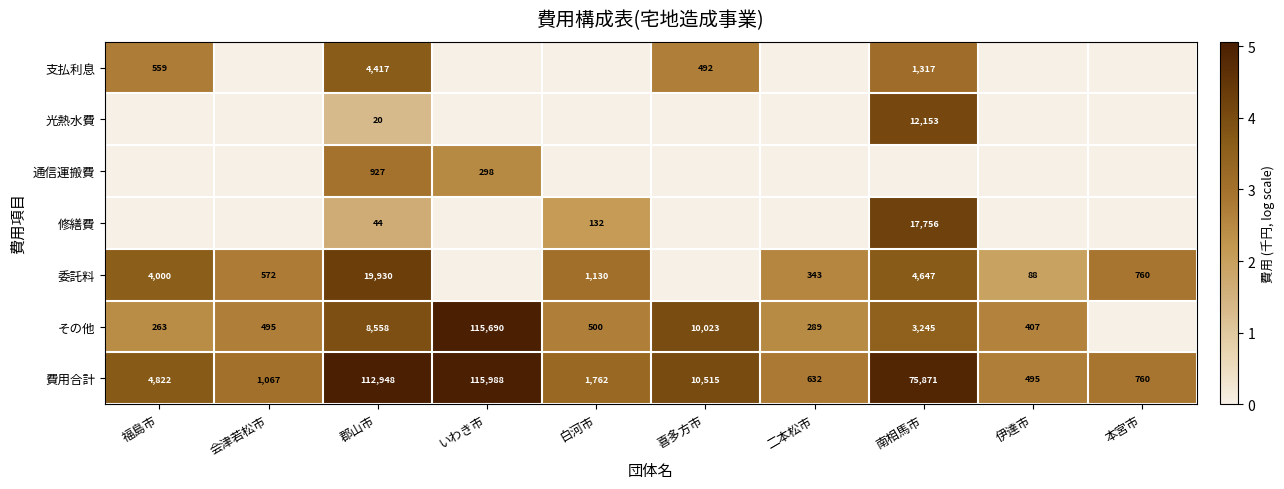

What is the sum of the 委託料 values at 郡山市 and 福島市?

23930